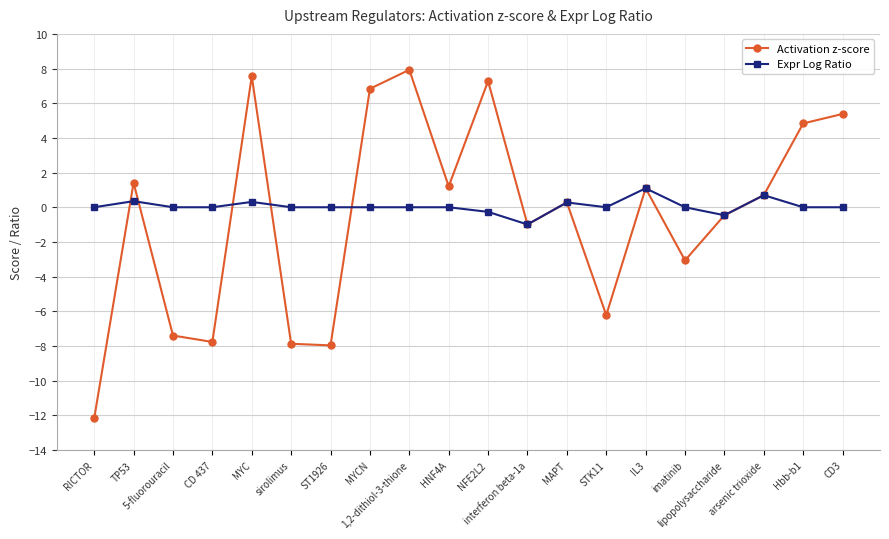

The Expr Log Ratio series shows 1.1 at HNF4A. True or false?

False